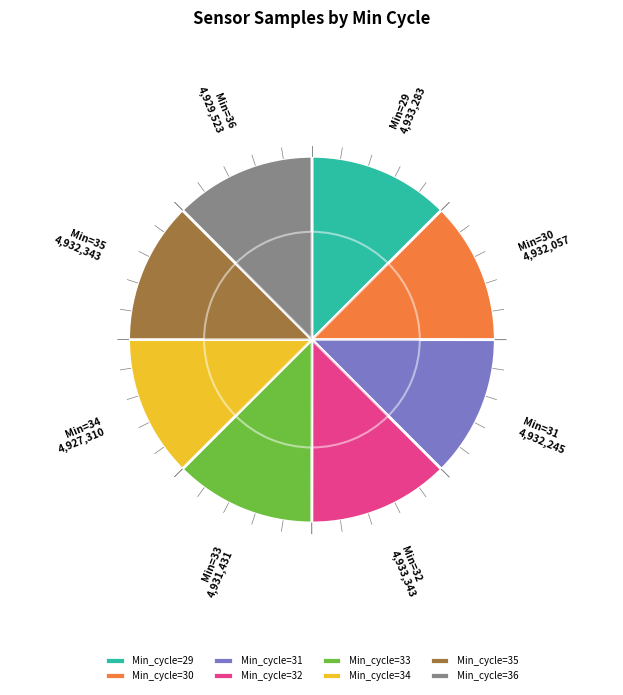

To the nearest percent, what portion does 31 represent?

13%